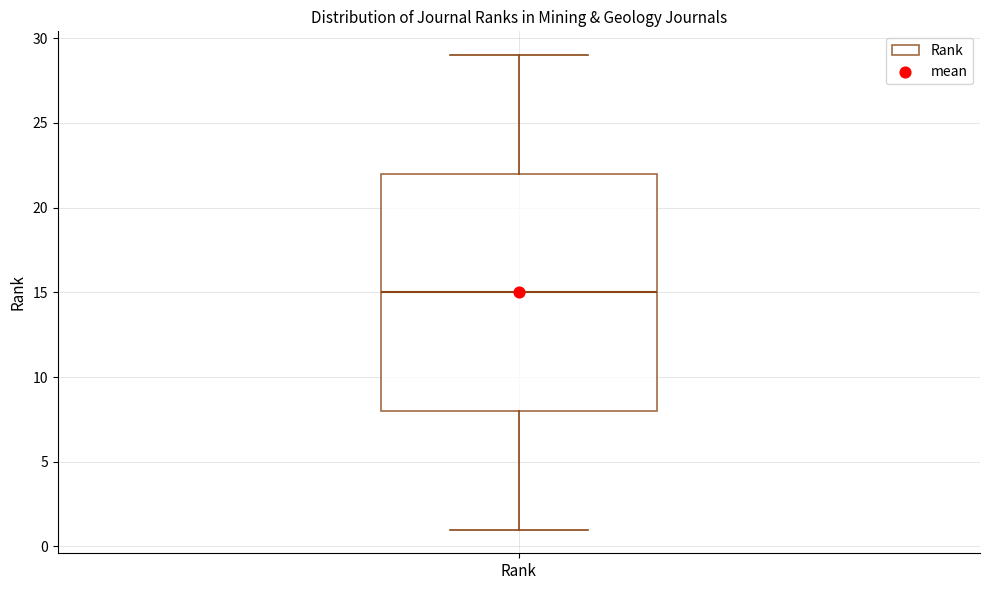

Transcribe this box plot: give where the median line is, the range the box spans, and where the two whiskers end, as read against the y-axis. The values are not printed on the chart, so give them approximately, as read against the axis.

median 15, box 8 to 22, whiskers 1 to 29